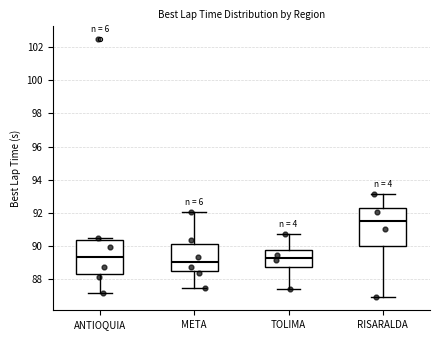

Reading left to right, transcribe this box plot: for each box, give where its median line is, the range the box spans, and where its two whiskers end, as read against the y-axis. The values are not printed on the chart, so give them approximately, as read against the axis.

ANTIOQUIA: median 89.4, box 88.2 to 90.4, whiskers 87.2 to 90.4 (just above the box's upper edge)
META: median 89.0, box 88.4 to 90.2, whiskers 87.4 to 92.0
TOLIMA: median 89.4, box 88.8 to 89.8, whiskers 87.4 to 90.8
RISARALDA: median 91.6, box 90.0 to 92.4, whiskers 87.0 to 93.2